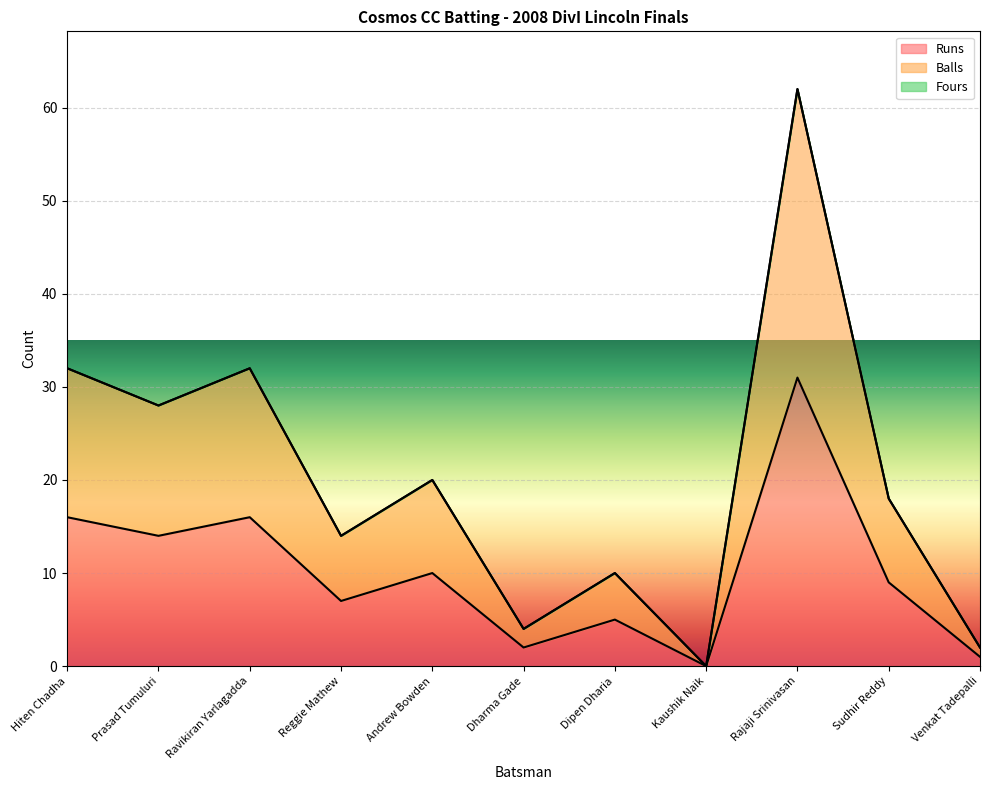

What is the difference between the second highest and second lowest values in the Balls series?

30